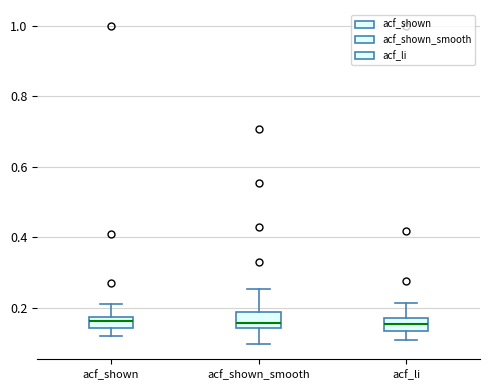

Reading left to right, read every box against the y-axis: the position of its median line, the range the box covers, and the ends of its whiskers. The values are not printed on the chart, so give them approximately, as read against the axis.

acf_shown: median 0.16, box 0.14 to 0.18, whiskers 0.12 to 0.22
acf_shown_smooth: median 0.16, box 0.14 to 0.18, whiskers 0.10 to 0.26
acf_li: median 0.16, box 0.14 to 0.18, whiskers 0.12 to 0.22